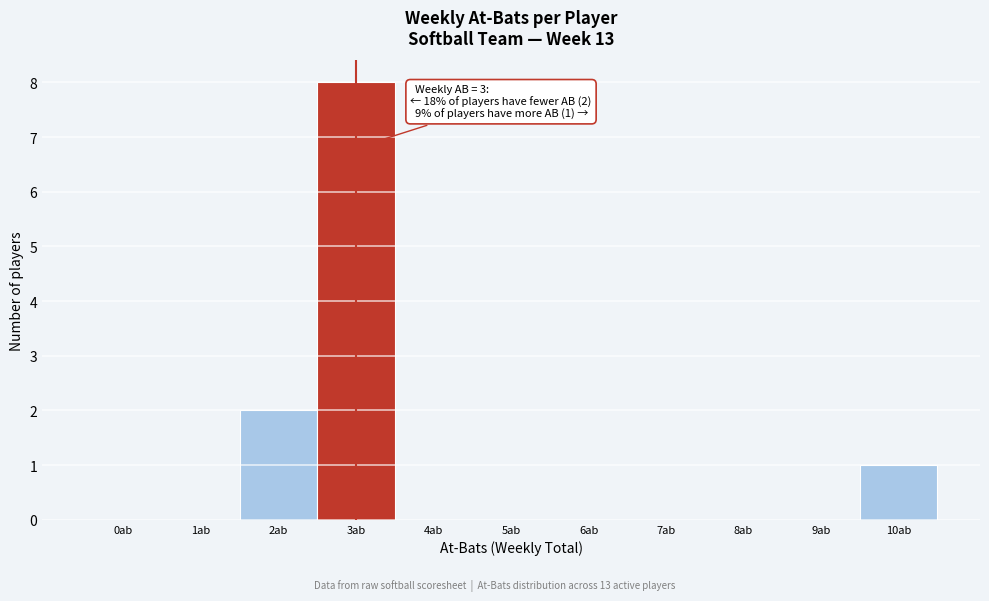

Reading left to right, list all the values displayed in this chart.

0ab=0	1ab=0	2ab=2	3ab=8	4ab=0	5ab=0	6ab=0	7ab=0	8ab=0	9ab=0	10ab=1